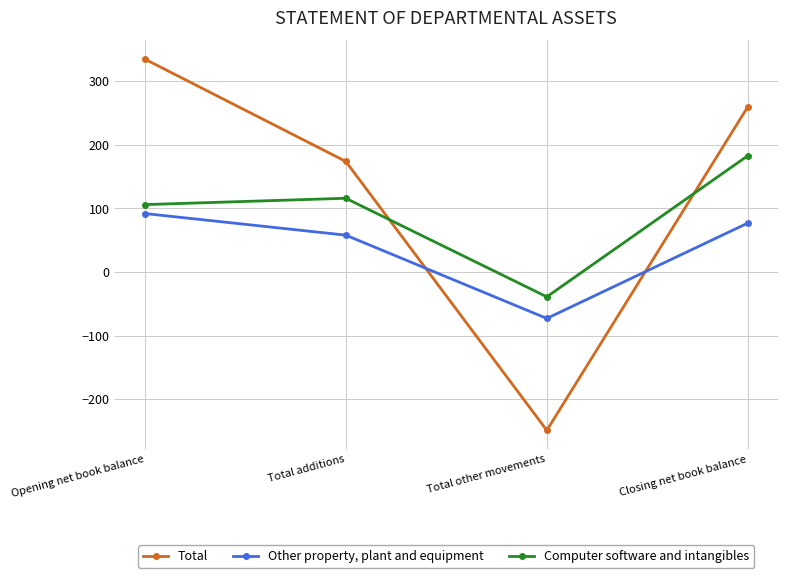

What is the label of the 2nd point from the left?

Total additions